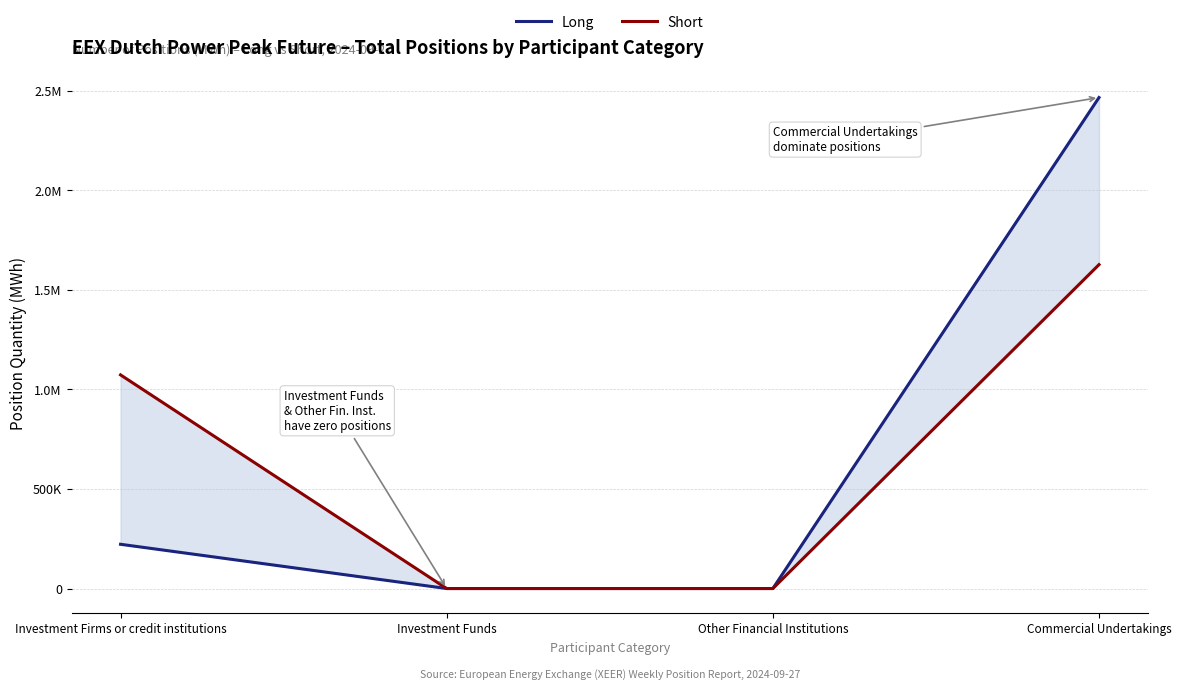

How many Short values are between 0 and 1627080?

4